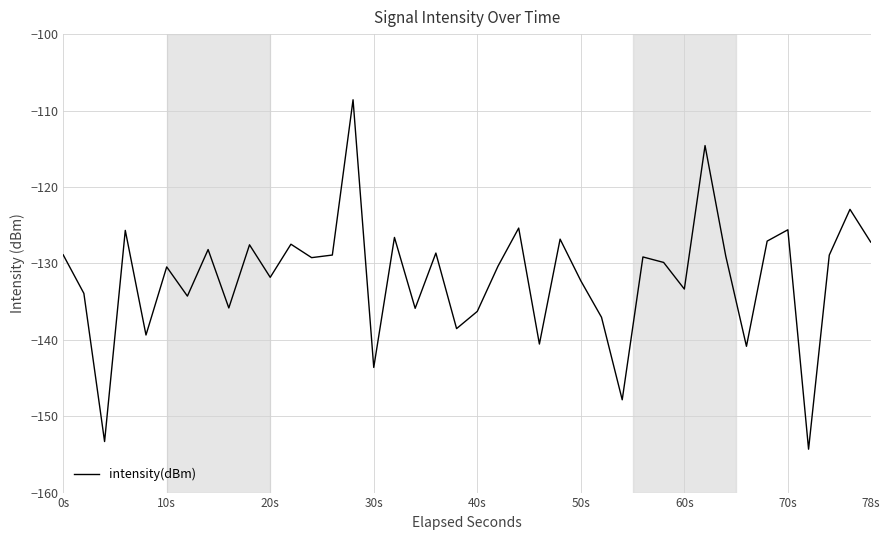

Does the chart display data point markers on the line(s)?

No